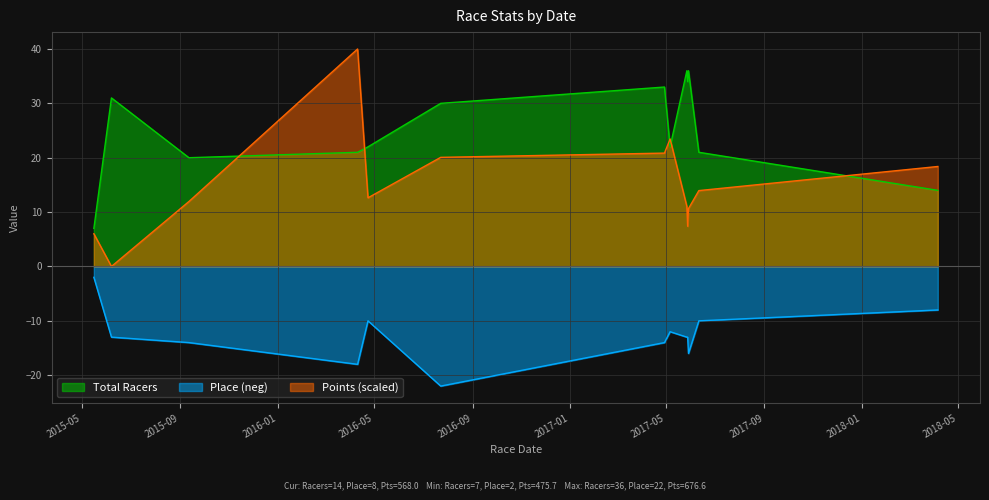

What is the label of the 6th point from the right?

2017-05-06